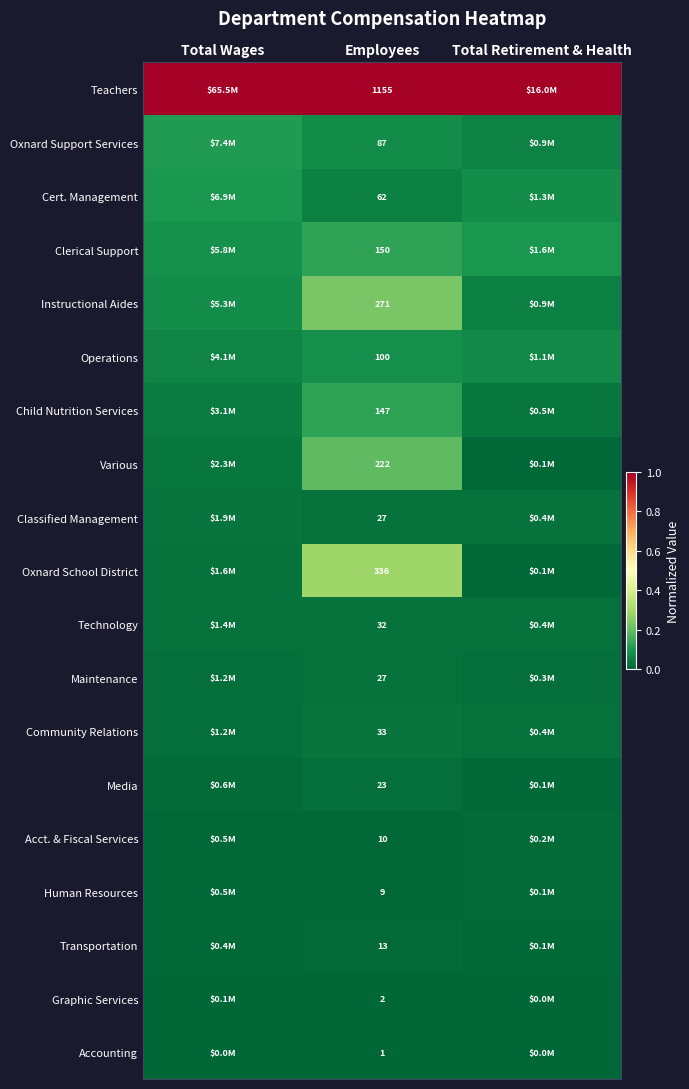

Is the value of Oxnard School District at Employees greater than the value of Technology at Employees?

Yes